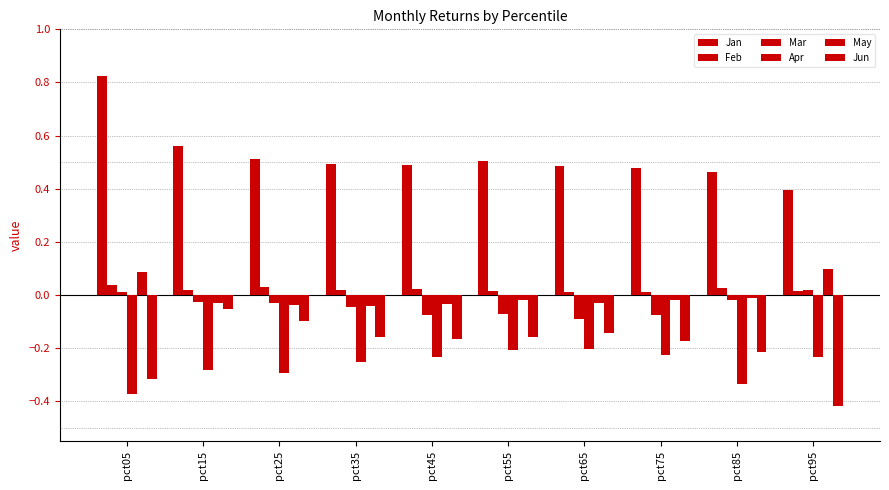

How many groups of bars are there?

10